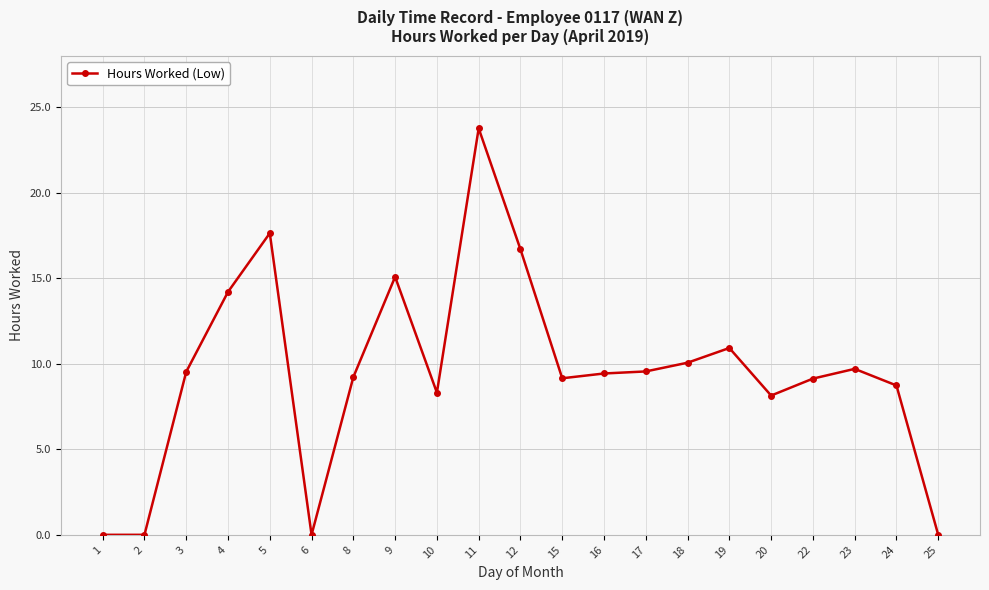

At which category does the chart reach its peak across all series?

11